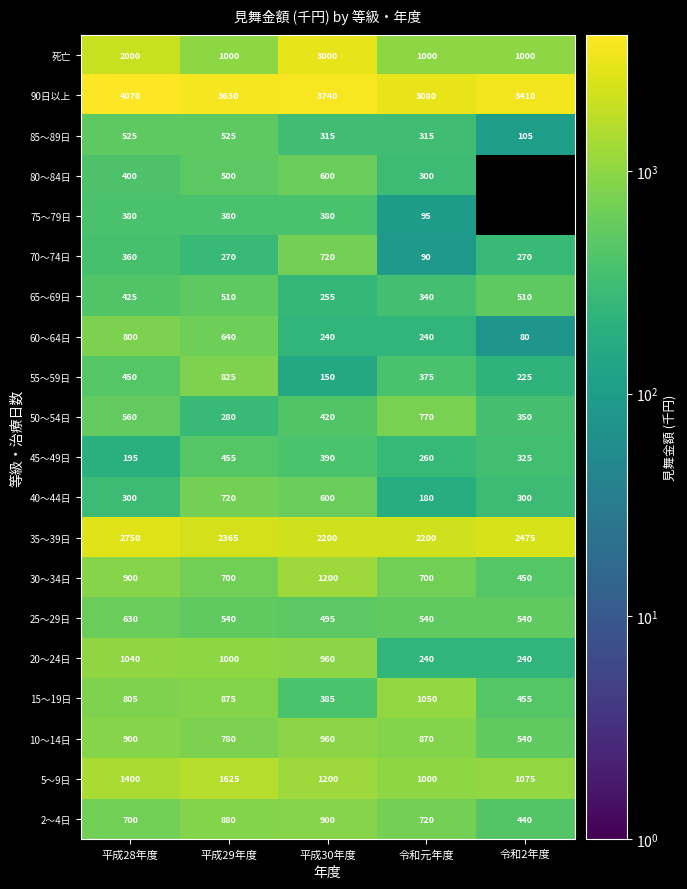

Which label corresponds to the largest value in the chart?

平成28年度